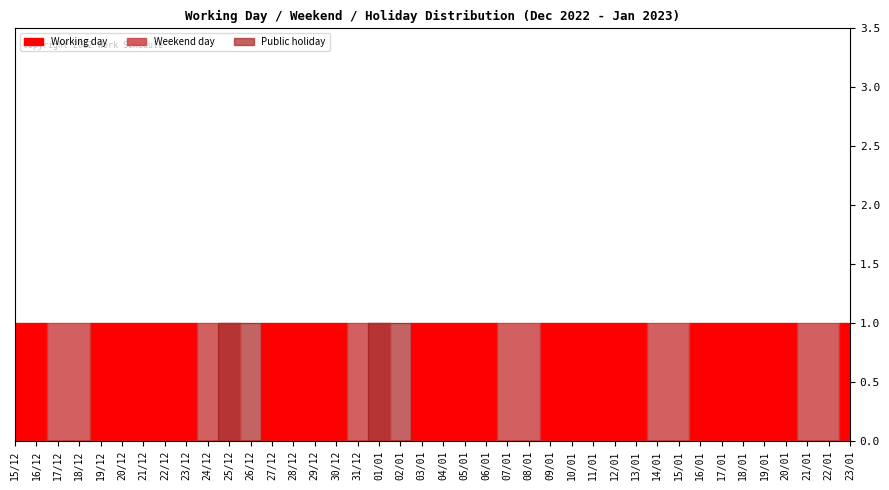

What is the label of the 15th point from the right?

09/01